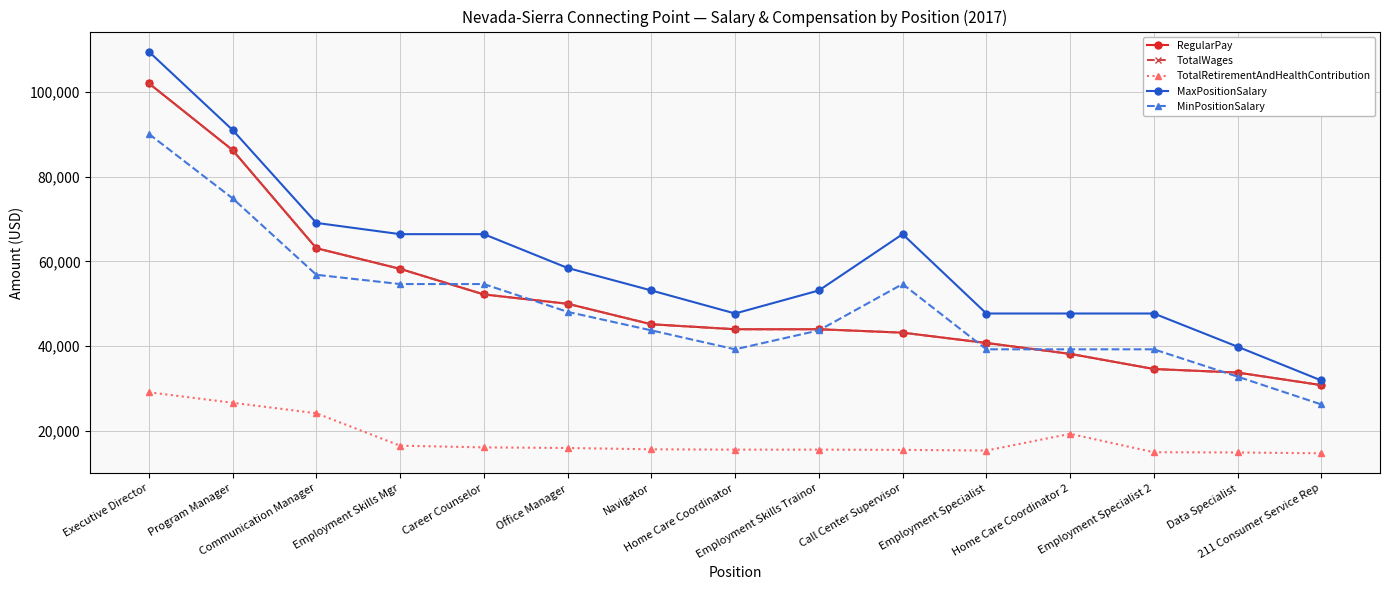

Does the chart have visible grid lines?

Yes